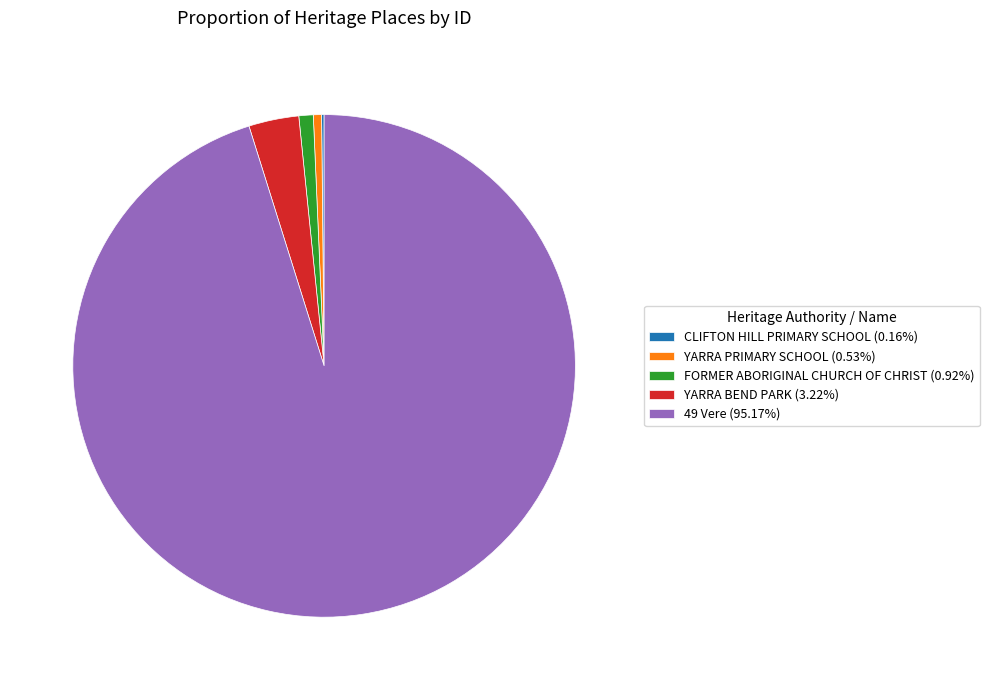

What is the ratio of the value at YARRA BEND PARK to the value at YARRA PRIMARY SCHOOL?

6.1